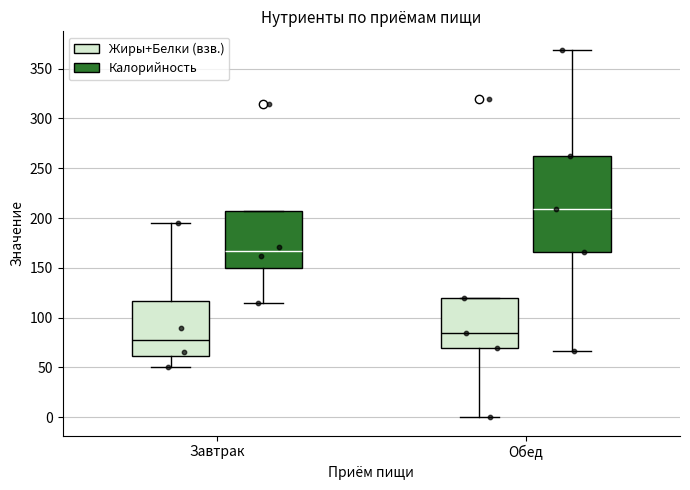

Reading left to right, transcribe this box plot: for each box, give where its median line is, the range the box spans, and where its two whiskers end, as read against the y-axis. The values are not printed on the chart, so give them approximately, as read against the axis.

Завтрак (Жиры+Белки (взв.)): median 80, box 60 to 115, whiskers 50 to 195
Завтрак (Калорийность): median 165, box 150 to 205, whiskers 115 to 205
Обед (Жиры+Белки (взв.)): median 85, box 70 to 120, whiskers 0 to 120
Обед (Калорийность): median 210, box 165 to 260, whiskers 65 to 370